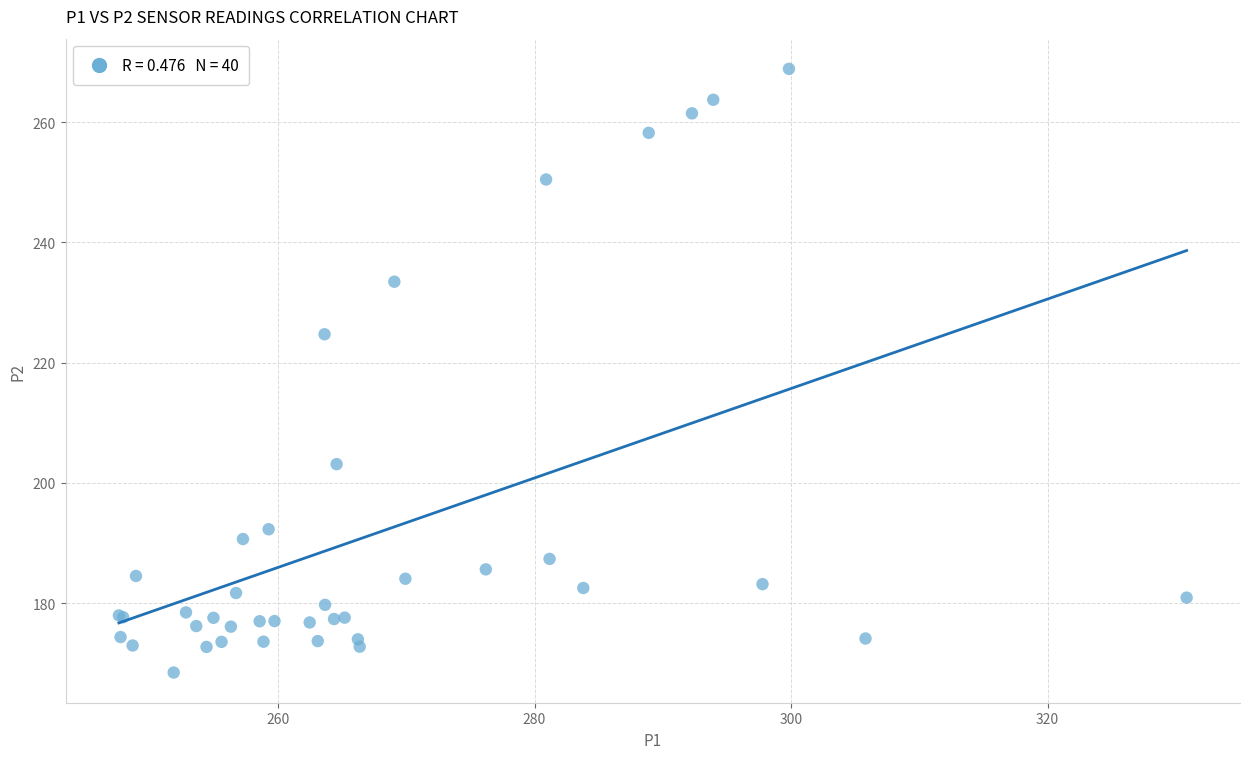

What Y value in the scatter plot is closest to 218?

224.7